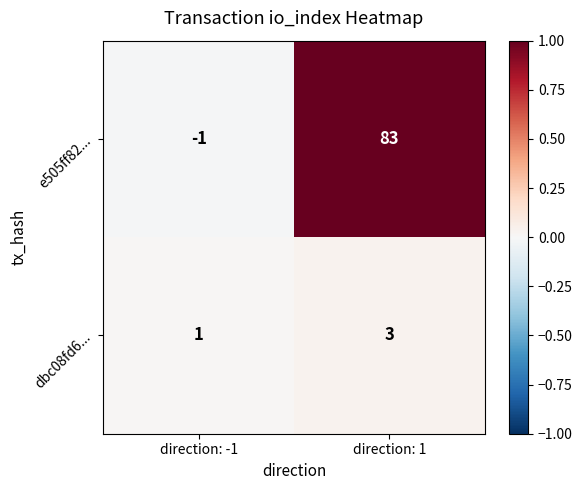

Reading left to right, list all the values displayed in this chart.

e505ff82...: direction: -1=-1	direction: 1=83
dbc08fd6...: direction: -1=1	direction: 1=3